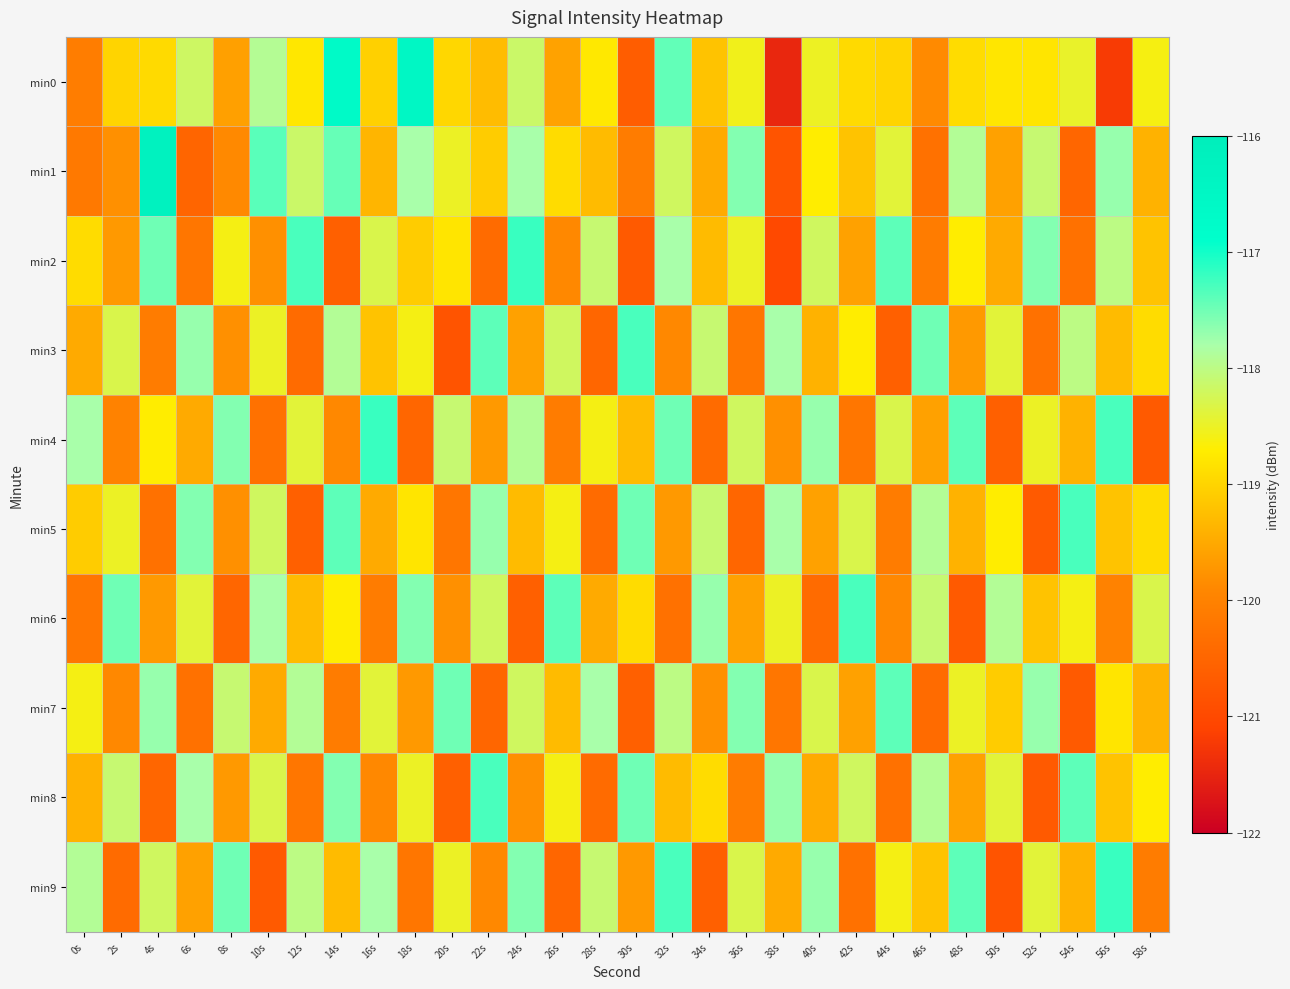

Which series has the widest spread of values?

min0